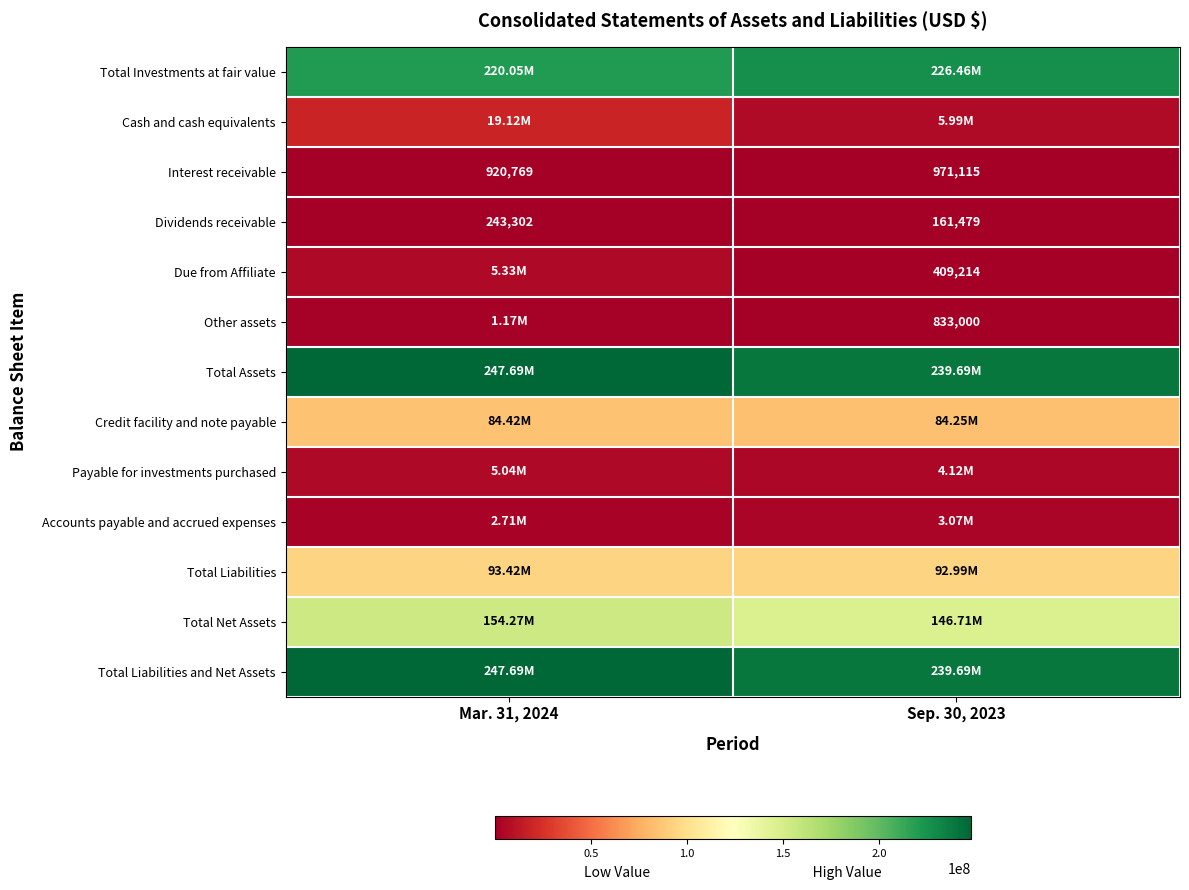

What is the difference between the Interest receivable values at Sep. 30, 2023 and Mar. 31, 2024?

50346